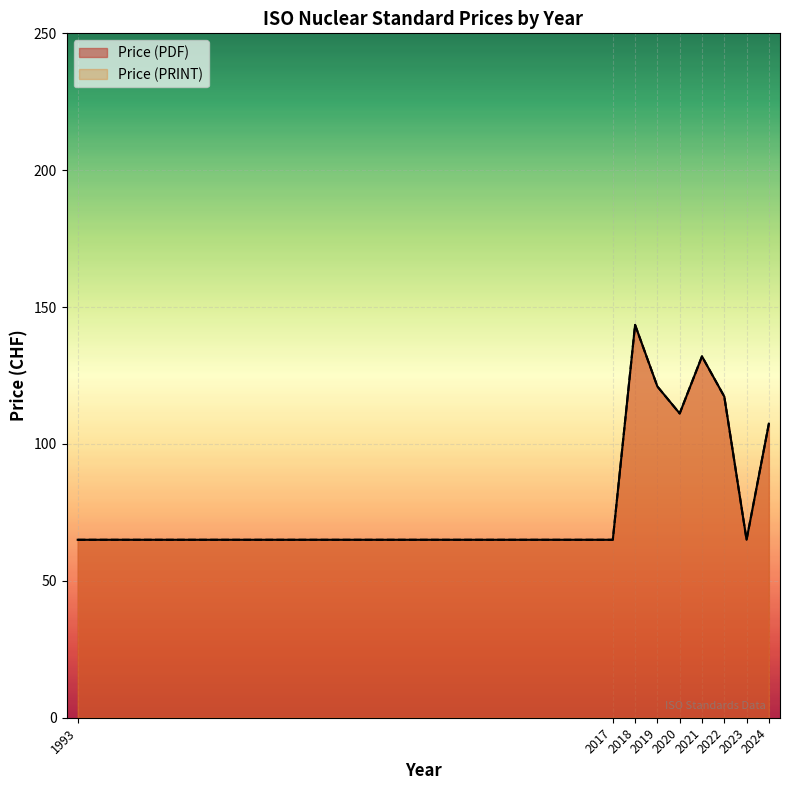

What value does the Price (PDF) series have at 2020, to the nearest 50?

100